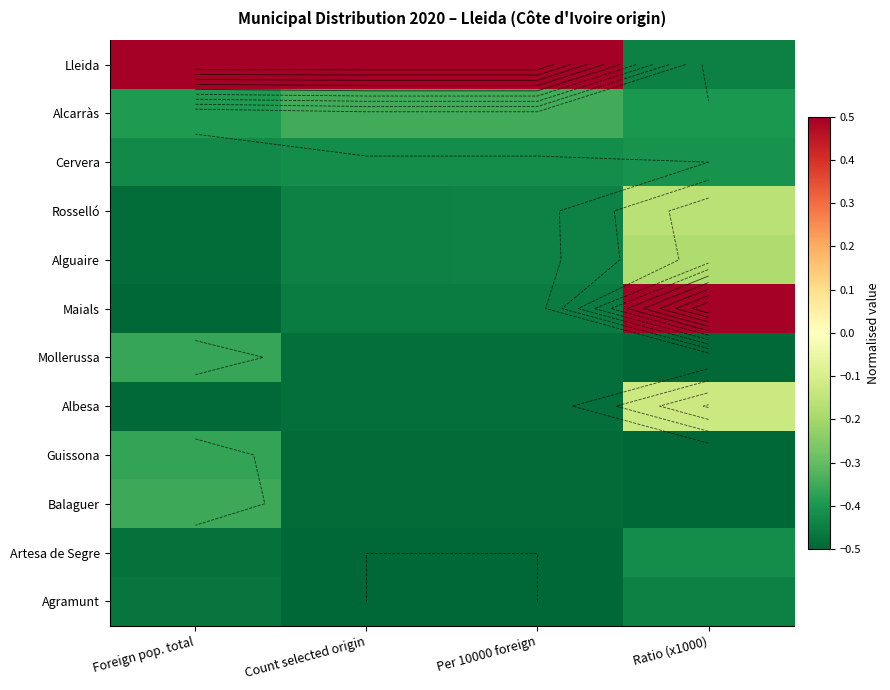

Count the Lleida values in the range 0 to 1.

3